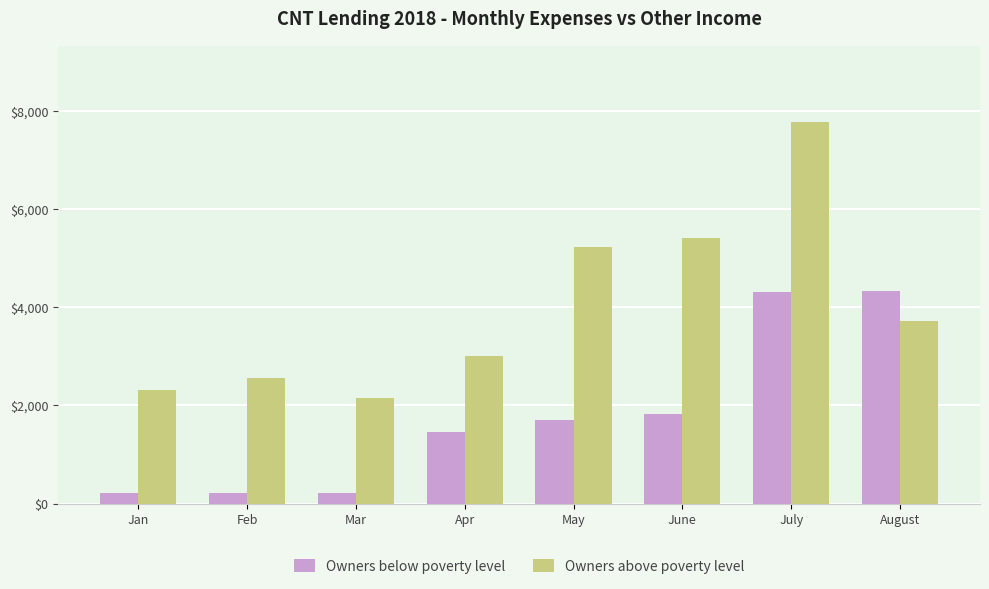

Which series has the largest total across all categories?

Owners above poverty level